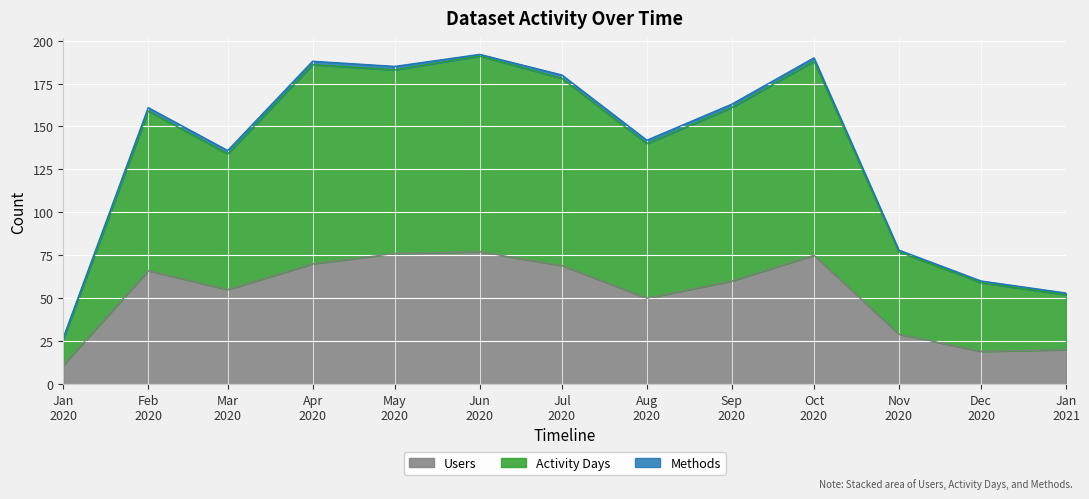

What is the highest value of the Users series?

77